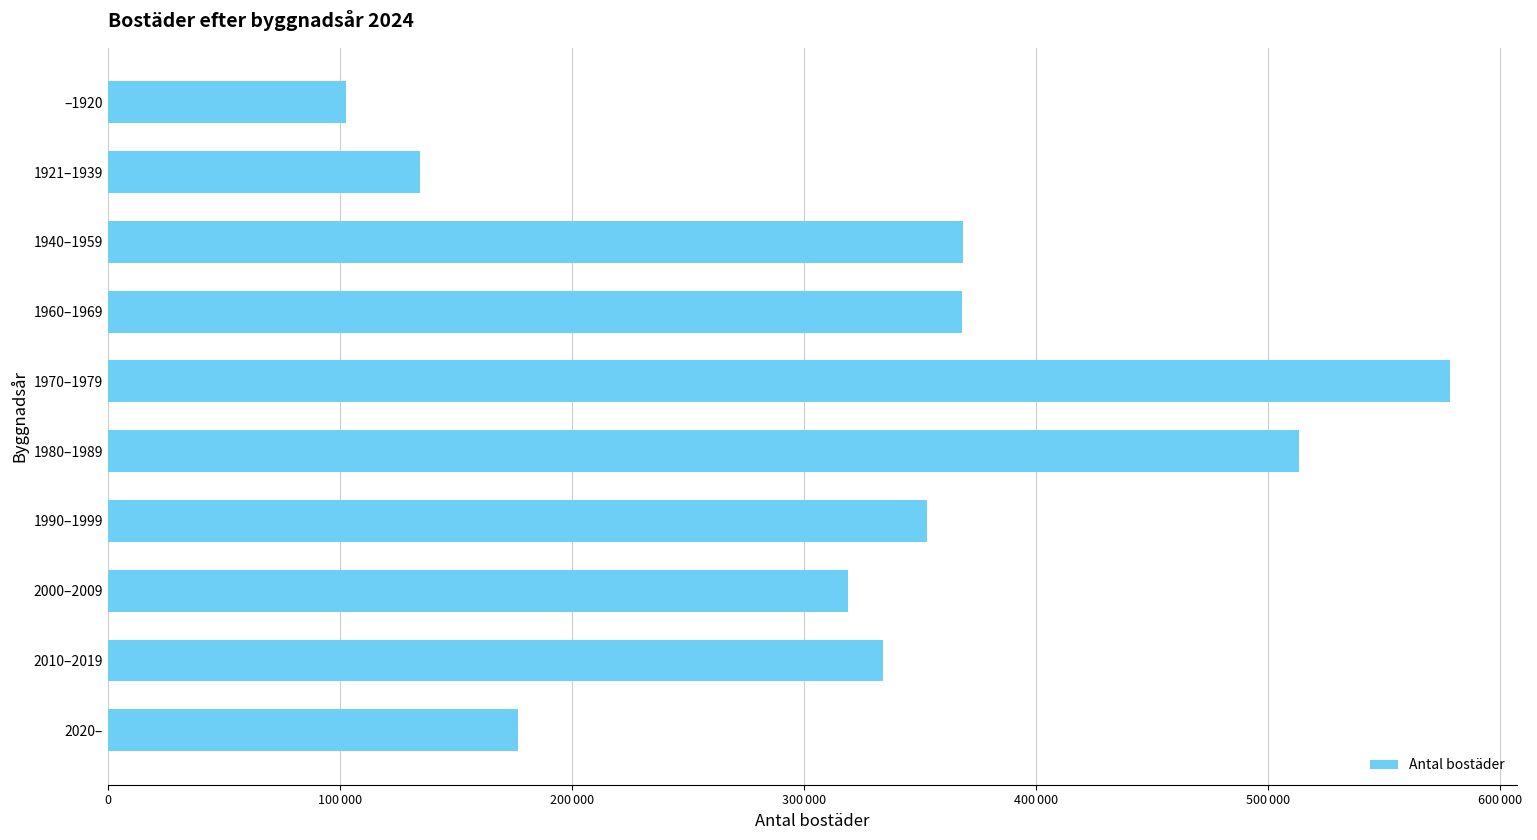

Are the bars horizontal?

Yes